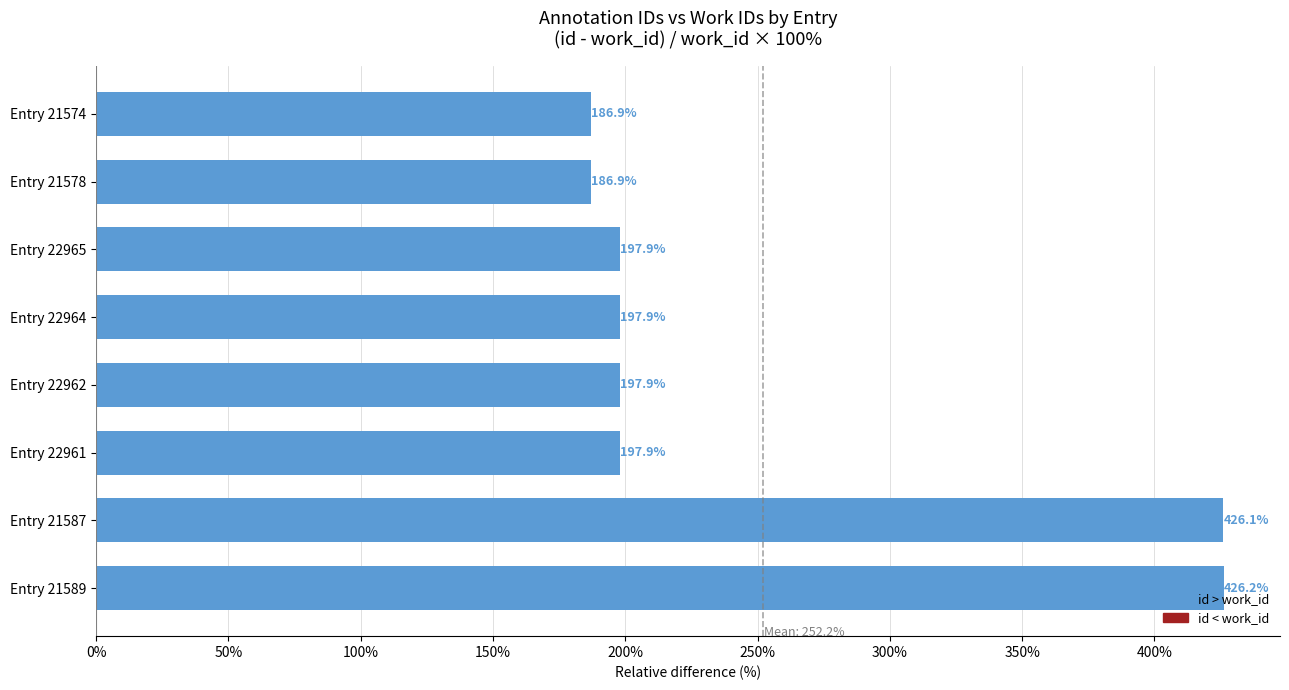

The value at Entry 21578 is 186.9. True or false?

True